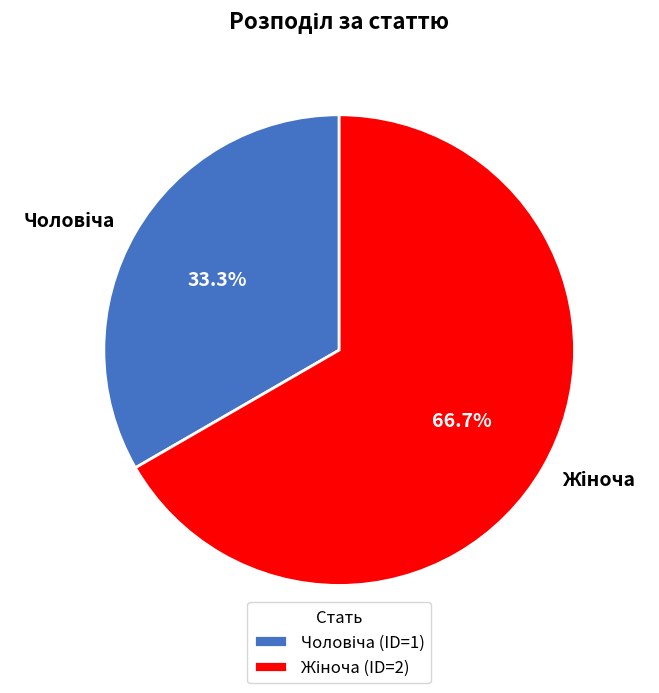

Is there any slice that represents more than half of the pie?

Yes